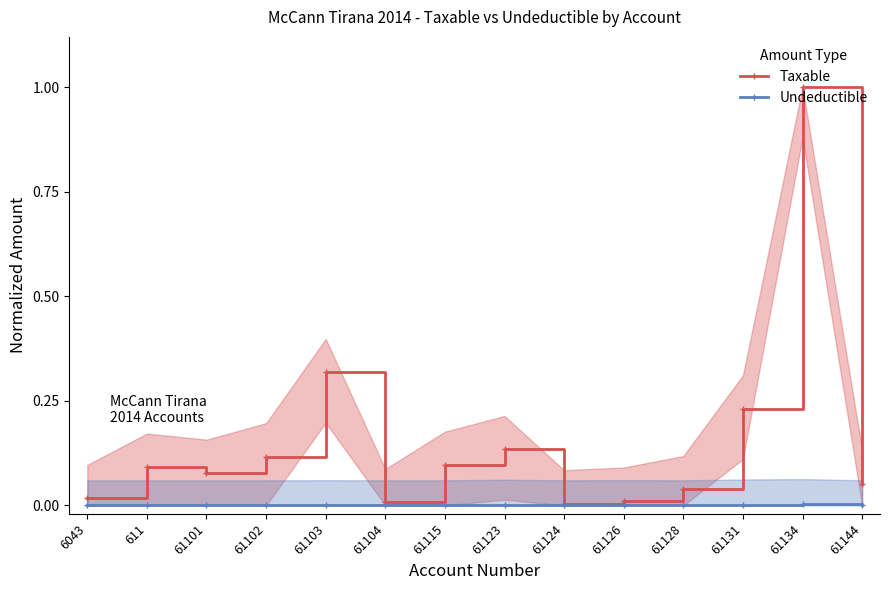

List the series in order of their peak value, highest first.

Taxable, Undeductible